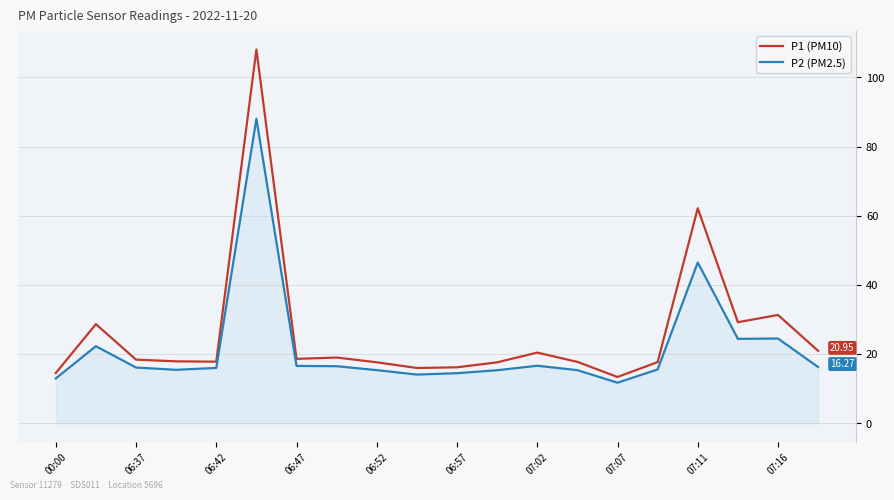

True or false: P2 (PM2.5) and P1 (PM10) intersect in this chart.

False